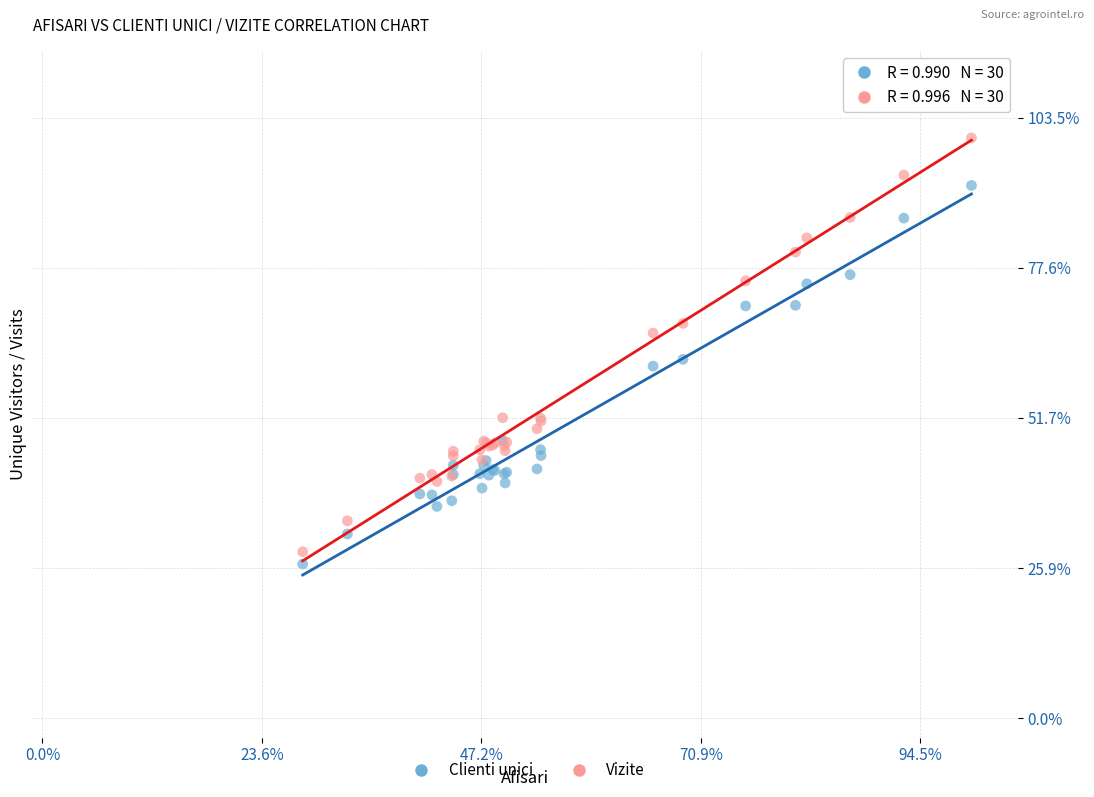

Which series has the widest spread of Y values?

Vizite